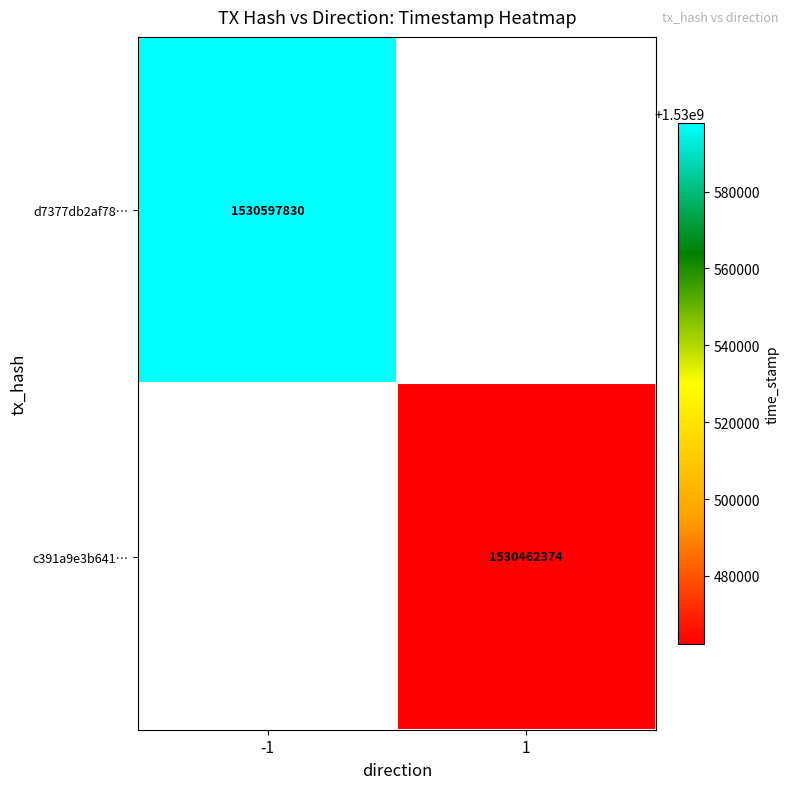

Is it true that c391a9e3b641… equals 2565663596 at 1?

False